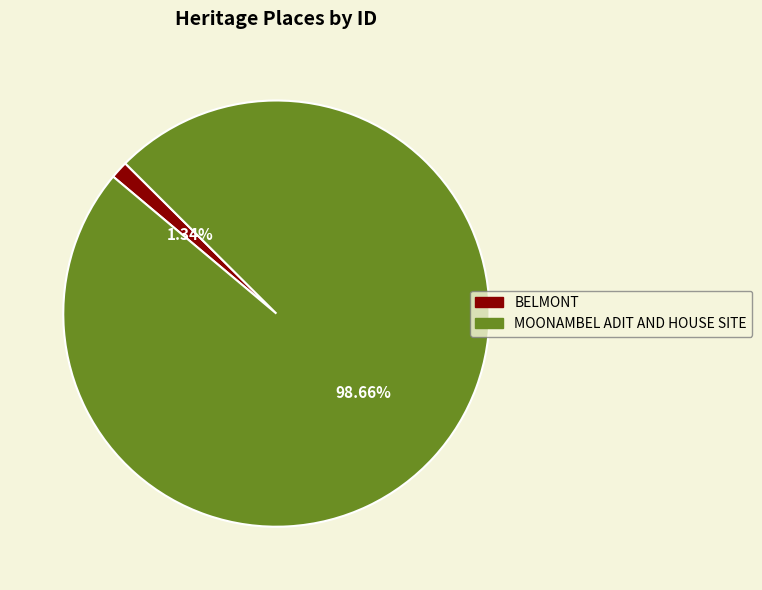

The MOONAMBEL ADIT AND HOUSE SITE slice represents 99% of the pie. True or false?

True